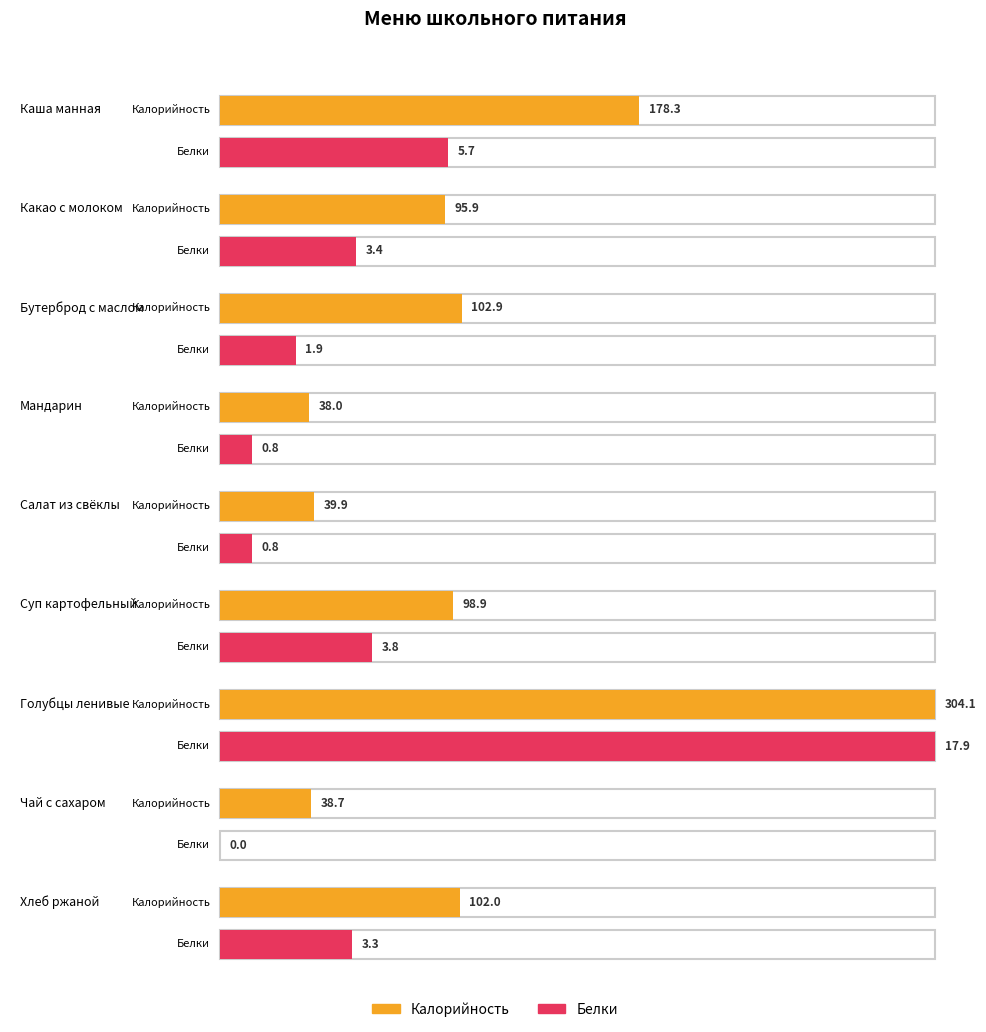

Which label corresponds to the smallest value in the chart?

Чай с сахаром